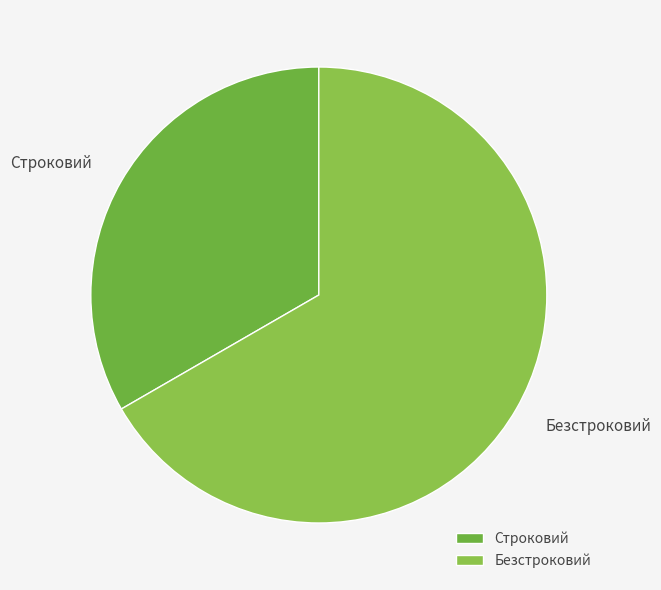

Do Безстроковий and Строковий together represent more than half of the pie?

Yes